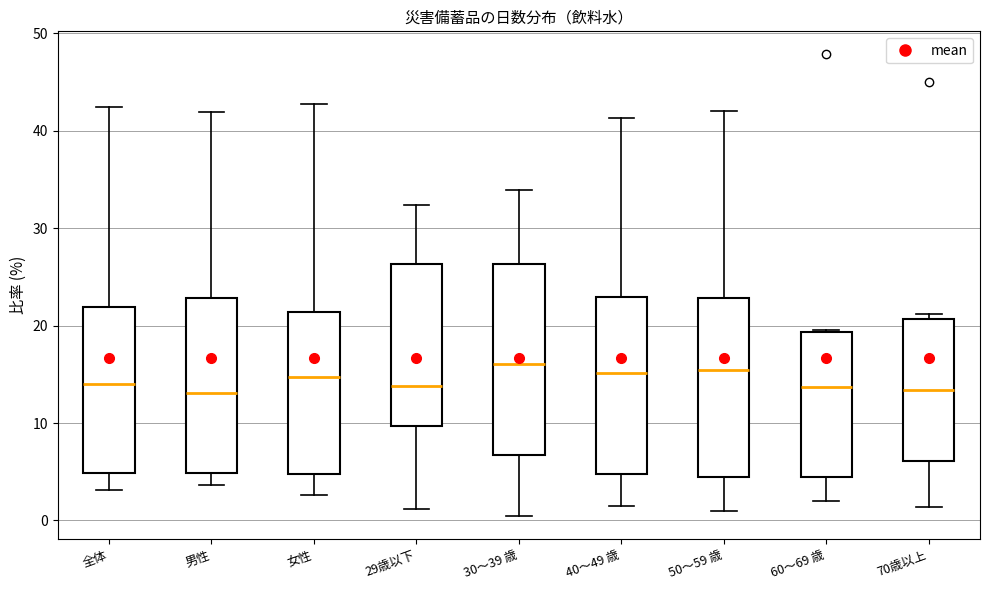

Where does the median line of the box for 70歳以上 sit on the y-axis? The values are not printed on the chart, so give them approximately, as read against the axis.

13